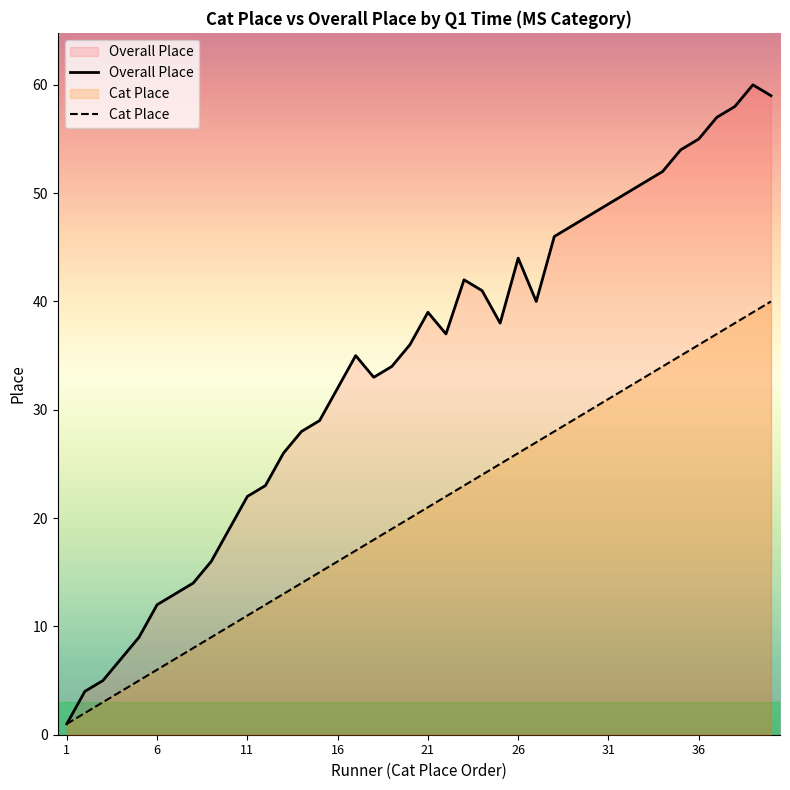

Which series has the largest range (max minus min)?

Overall Place